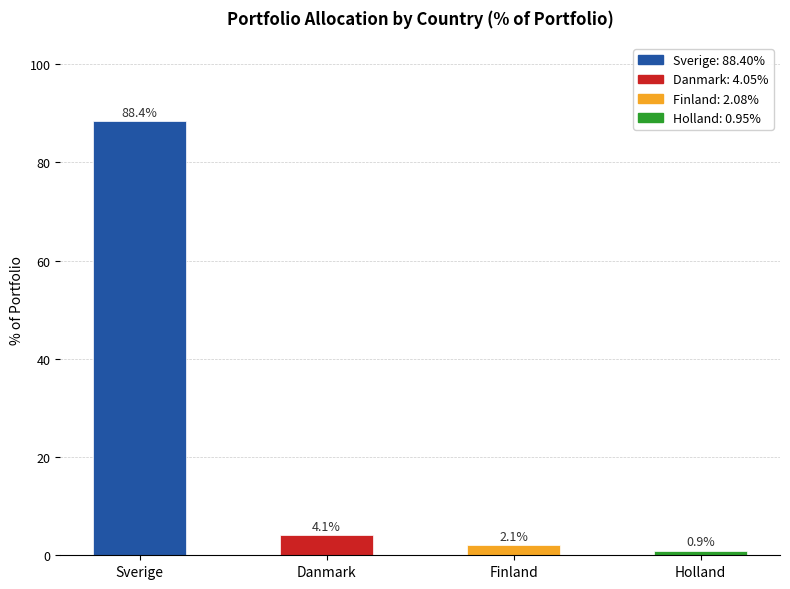

What is the label of the 2nd bar from the right?

Finland